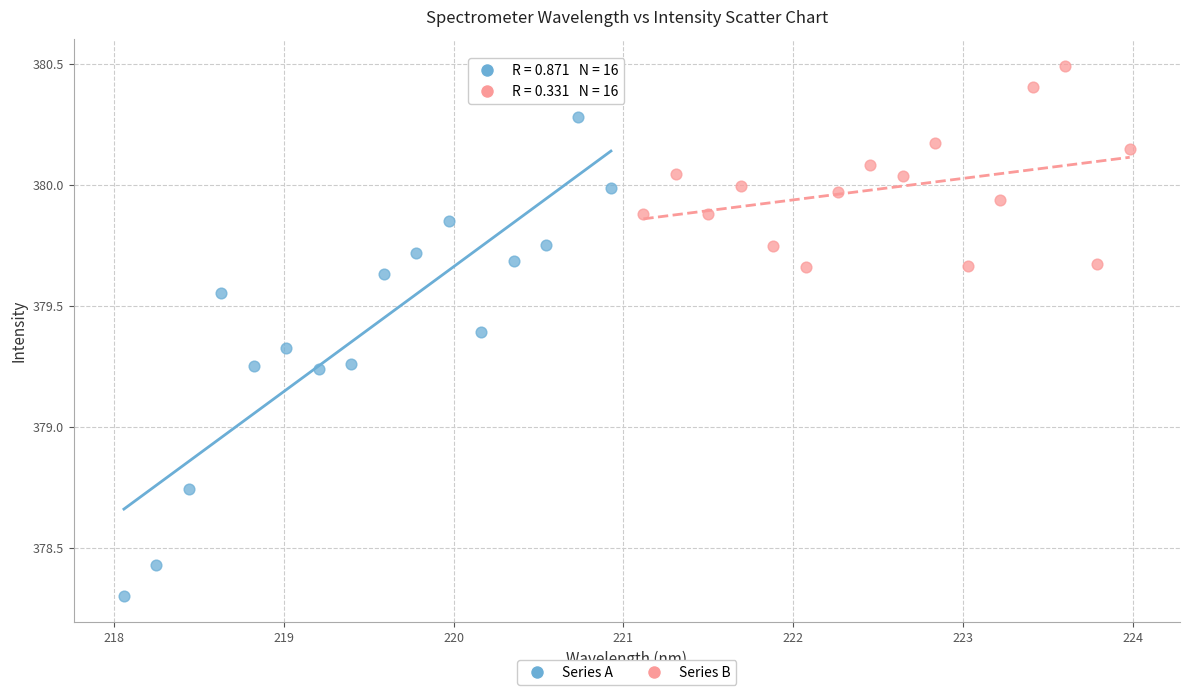

Which series contains the lowest Y value?

Series A